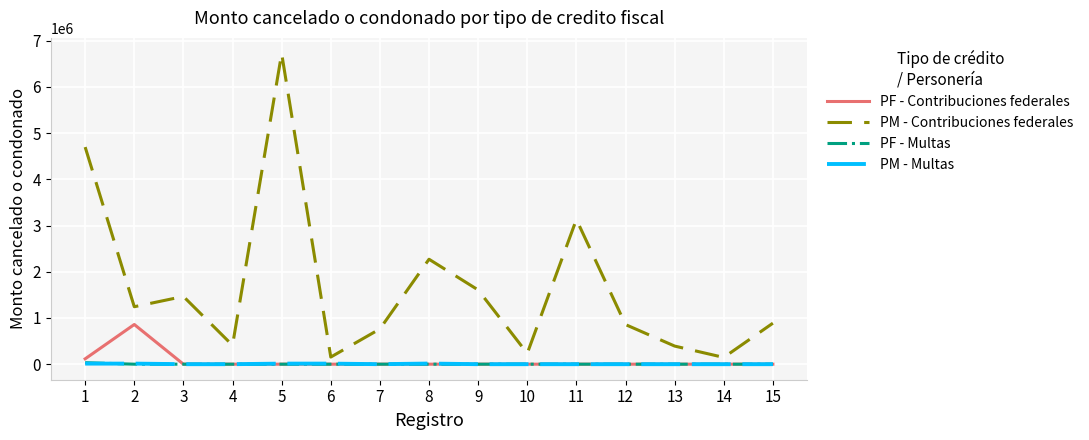

Is the value of PM - Contribuciones federales at 8 greater than the value of PF - Multas at 11?

Yes